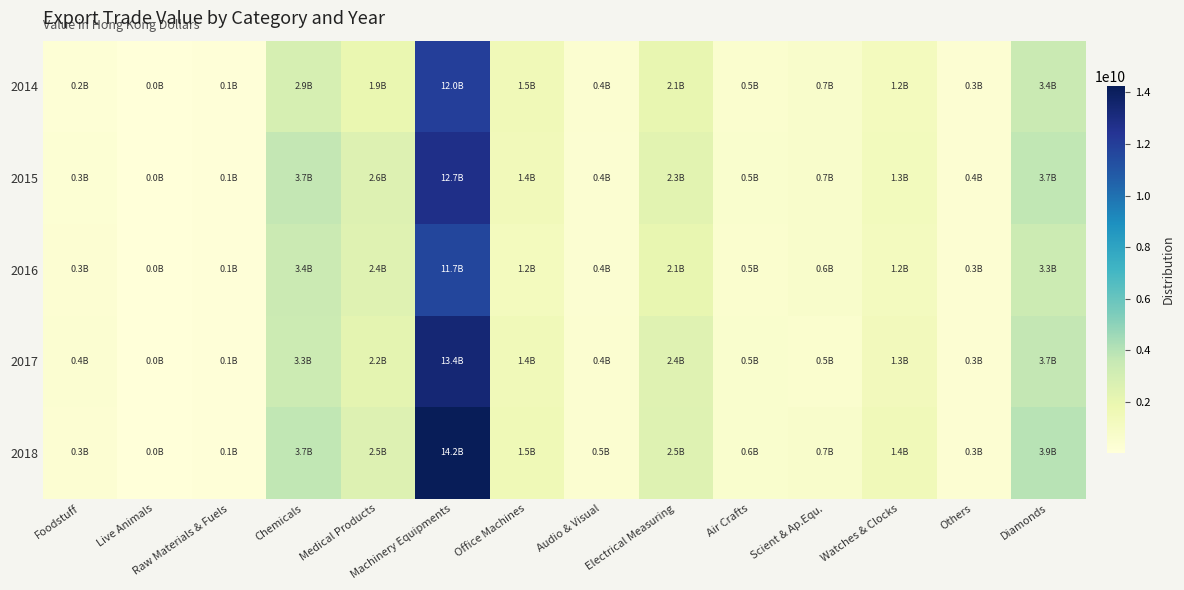

Reading left to right, list all the values displayed in this chart.

2014: Foodstuff=240767464	Live Animals=19936537	Raw Materials & Fuels=109875195	Chemicals=2873291226	Medical Products=1922668523	Machinery Equipments=12007385159	Office Machines=1497394417	Audio & Visual=420721818	Electrical Measuring=2062280664	Air Crafts=493624552	Scient & Ap.Equ.=655551974	Watches & Clocks=1193020700	Others=299884918	Diamonds=3431907713
2015: Foodstuff=260932550	Live Animals=24373176	Raw Materials & Fuels=112370887	Chemicals=3653204375	Medical Products=2557180191	Machinery Equipments=12742796046	Office Machines=1382456414	Audio & Visual=398582039	Electrical Measuring=2315820367	Air Crafts=532259719	Scient & Ap.Equ.=657994106	Watches & Clocks=1272561590	Others=350933530	Diamonds=3695742660
2016: Foodstuff=298647240	Live Animals=18737625	Raw Materials & Fuels=97742717	Chemicals=3370420598	Medical Products=2409694310	Machinery Equipments=11666325744	Office Machines=1208687831	Audio & Visual=367358857	Electrical Measuring=2058889827	Air Crafts=472082083	Scient & Ap.Equ.=648159146	Watches & Clocks=1183220858	Others=301128393	Diamonds=3325691109
2017: Foodstuff=398558900	Live Animals=22313394	Raw Materials & Fuels=103905396	Chemicals=3315950788	Medical Products=2239363742	Machinery Equipments=13354006229	Office Machines=1418742027	Audio & Visual=436511364	Electrical Measuring=2434741361	Air Crafts=533093106	Scient & Ap.Equ.=488170424	Watches & Clocks=1347464102	Others=306769089	Diamonds=3671288540
2018: Foodstuff=302840654	Live Animals=26422596	Raw Materials & Fuels=112489739	Chemicals=3713623235	Medical Products=2533507776	Machinery Equipments=14231497793	Office Machines=1532037549	Audio & Visual=457165072	Electrical Measuring=2481207295	Air Crafts=570896345	Scient & Ap.Equ.=657037085	Watches & Clocks=1443932277	Others=310904372	Diamonds=3920934905